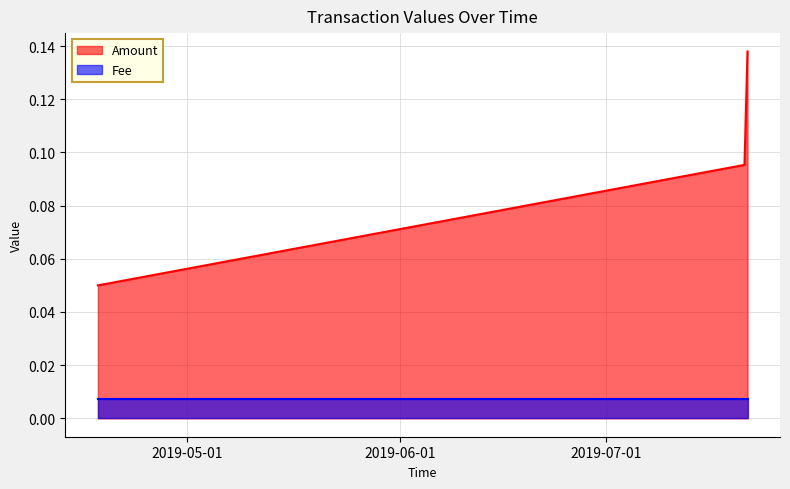

At how many categories does at least one series exceed 0?

3